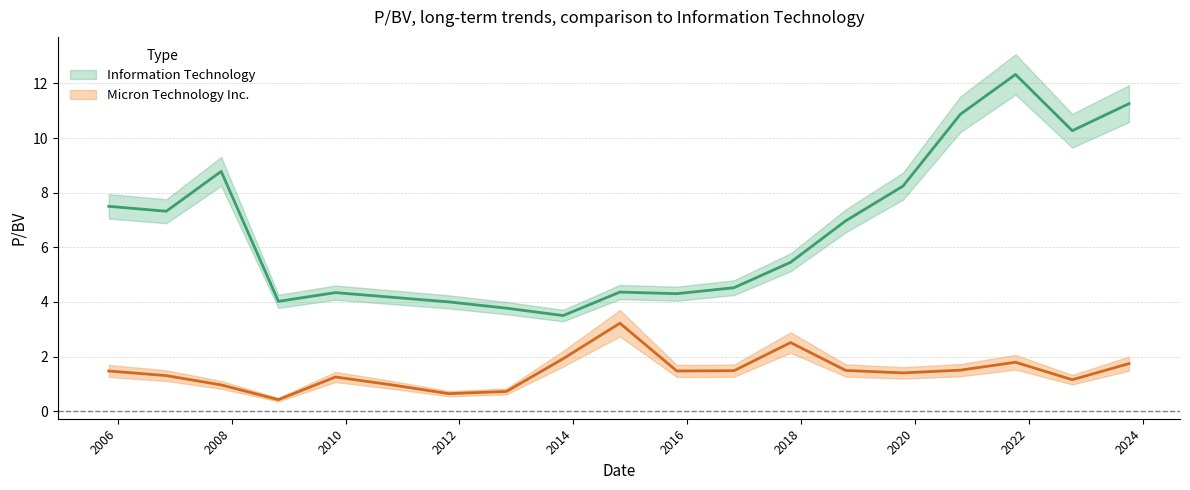

Reading left to right, what are all the values shown in this chart?

Information Technology: 7.5	7.3	8.8	4.0	4.3	4.2	4.0	3.8	3.5	4.4	4.3	4.5	5.5	7.0	8.2	10.9	12.3	10.3	11.3
Micron Technology Inc.: 1.5	1.3	1.0	0.4	1.2	1.0	0.6	0.7	1.9	3.2	1.5	1.5	2.5	1.5	1.4	1.5	1.8	1.1	1.7